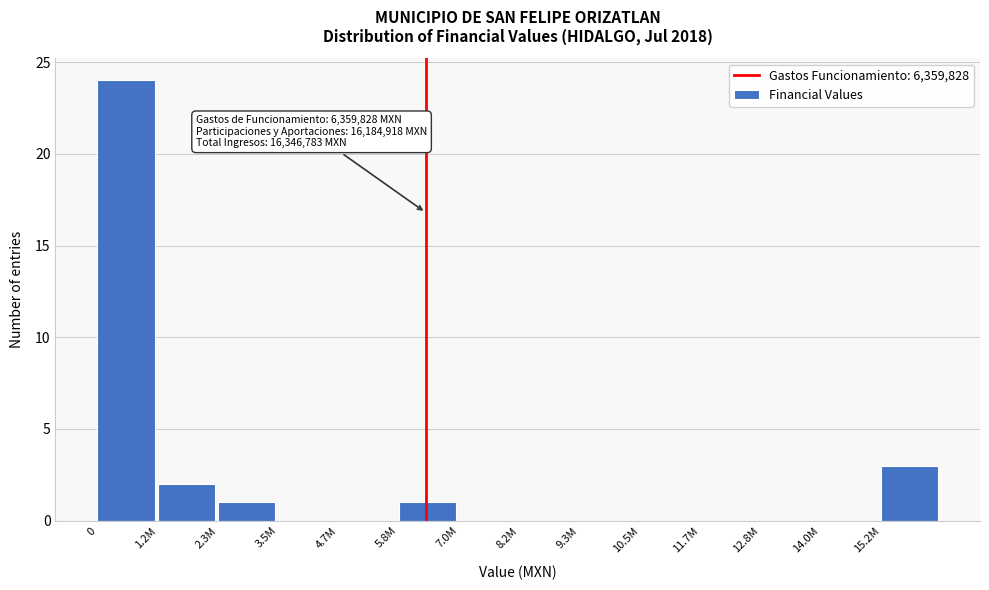

Reading right to left, what are all the values shown in this chart?

15.2M=3	14.0M=0	12.8M=0	11.7M=0	10.5M=0	9.3M=0	8.2M=0	7.0M=0	5.8M=1	4.7M=0	3.5M=0	2.3M=1	1.2M=2	0=24